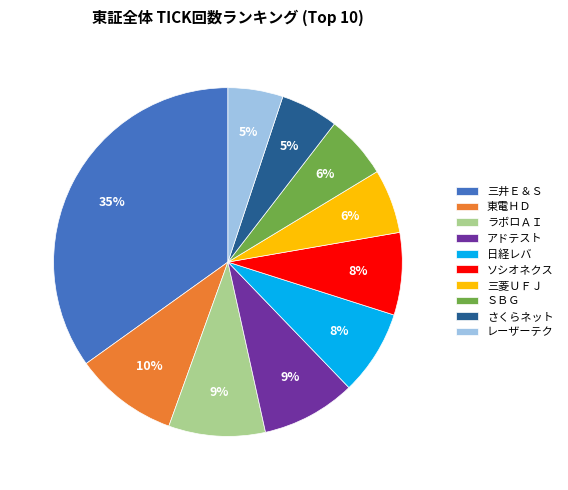

The ラボロＡＩ slice represents 1% of the pie. True or false?

False